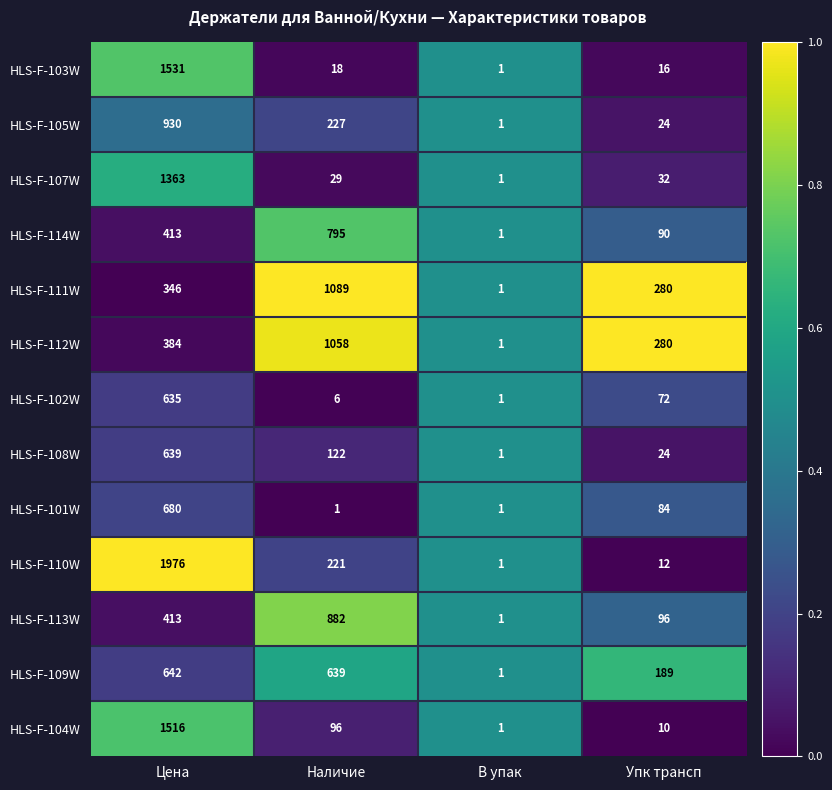

At which label does HLS-F-105W first exceed 227?

Цена